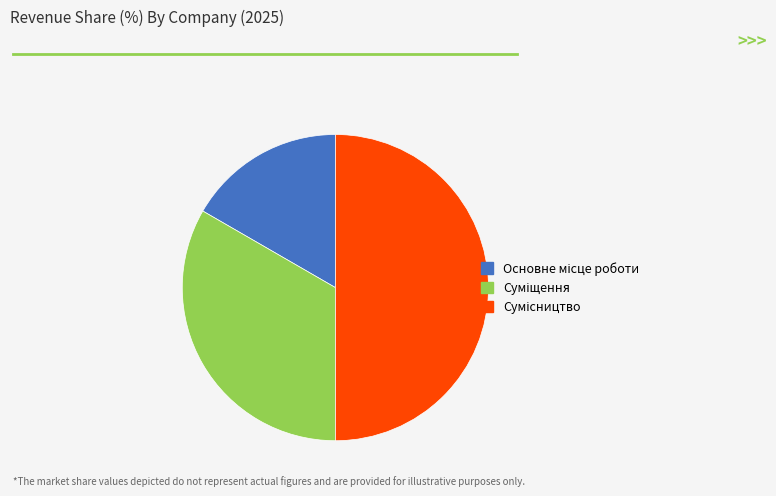

True or false: Сумісництво accounts for 39% of the total.

False